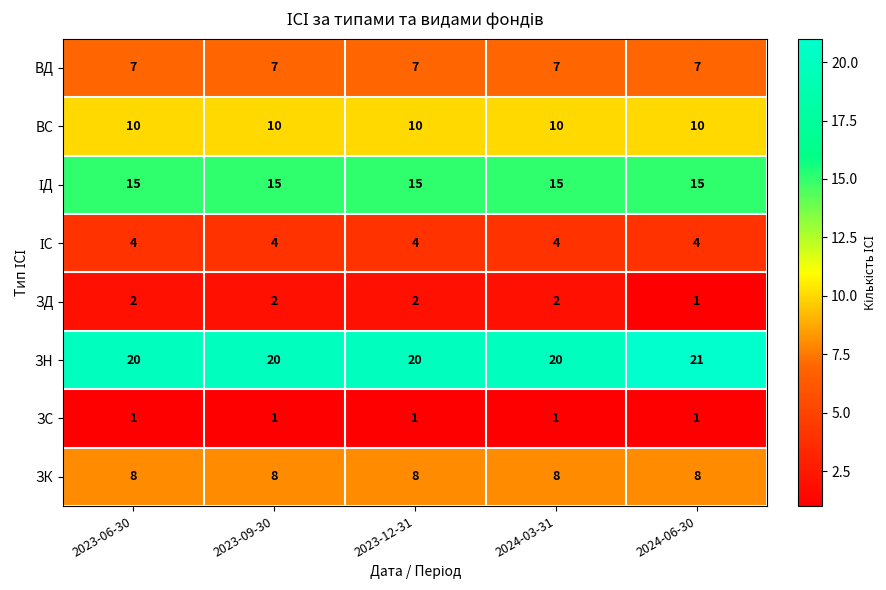

True or false: ЗН has a value of 14 at 2024-06-30.

False